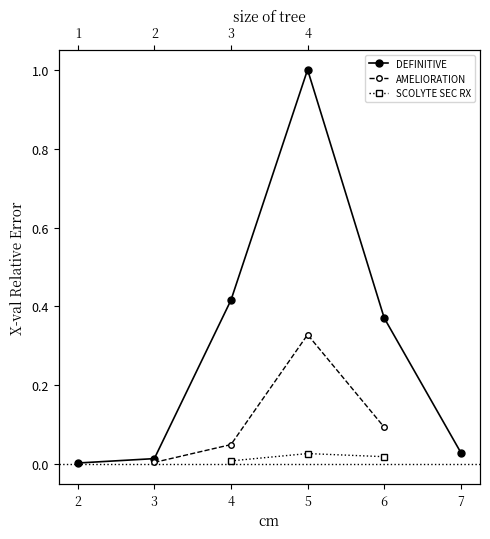

Is it true that AMELIORATION equals 0.0 at 4?

False